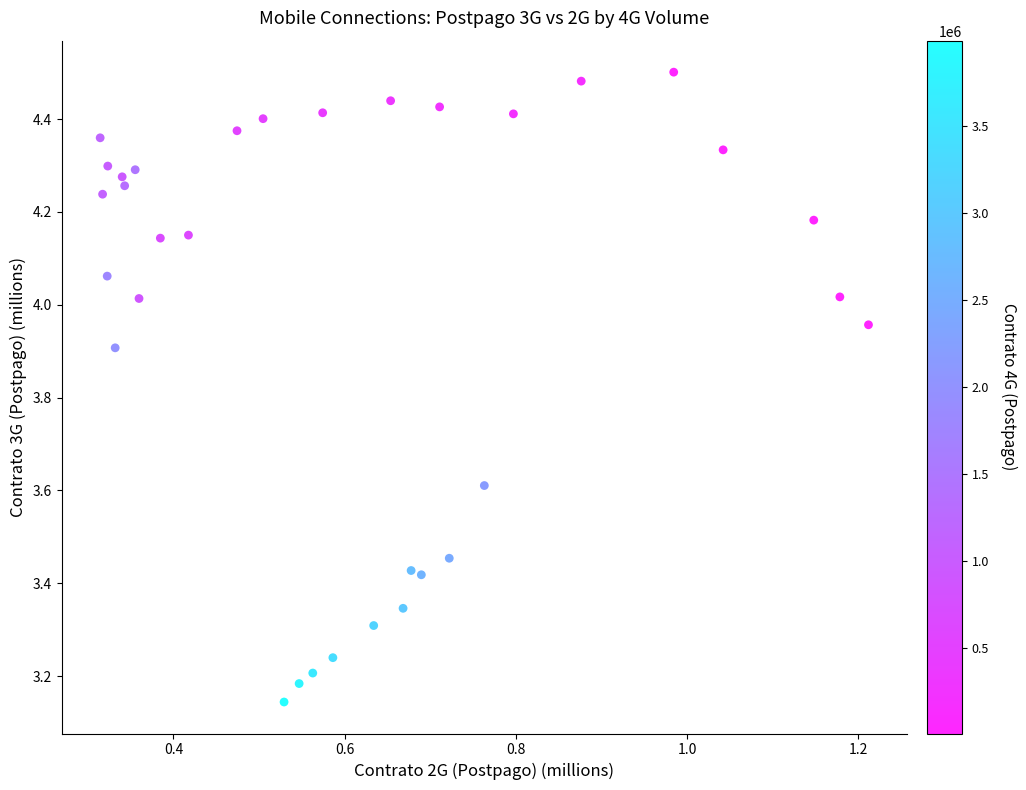

What is the range of Y values (max minus min)?

1.4